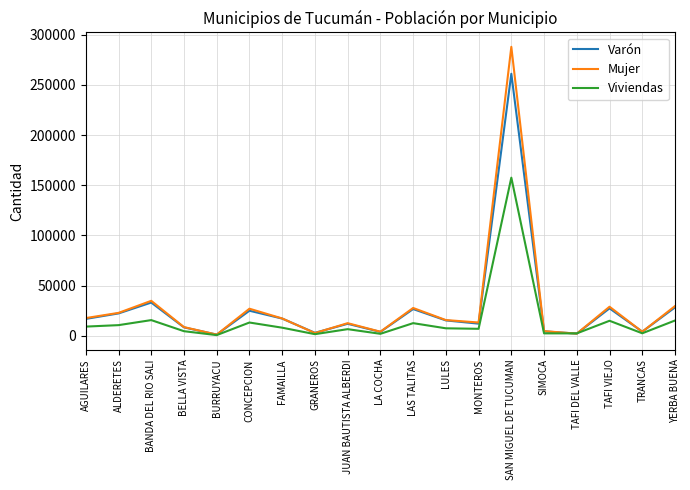

How many interior local peaks does the Varón series have?

6